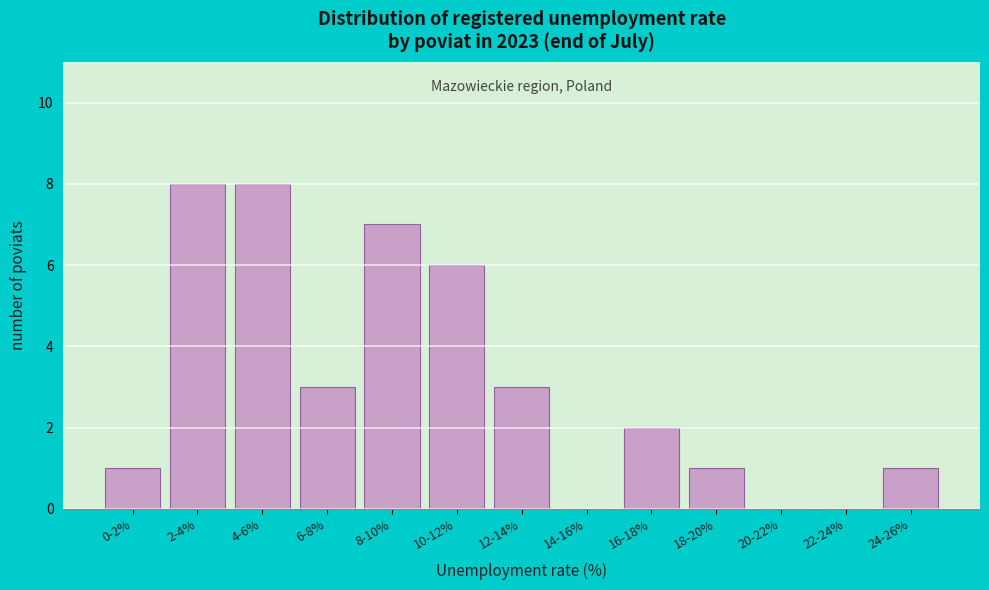

Reading left to right, what are all the values shown in this chart?

0-2%=1	2-4%=8	4-6%=8	6-8%=3	8-10%=7	10-12%=6	12-14%=3	14-16%=0	16-18%=2	18-20%=1	20-22%=0	22-24%=0	24-26%=1